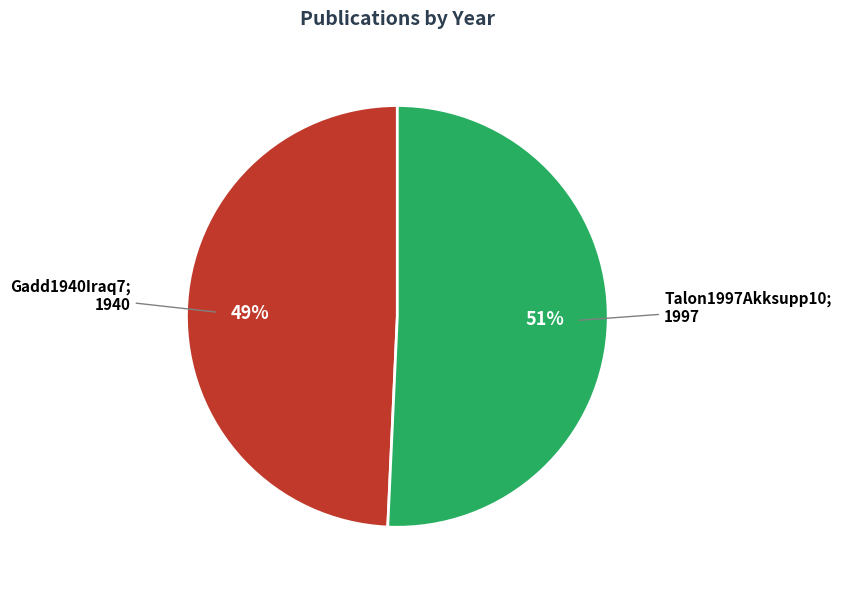

Is there a majority slice in this chart?

Yes